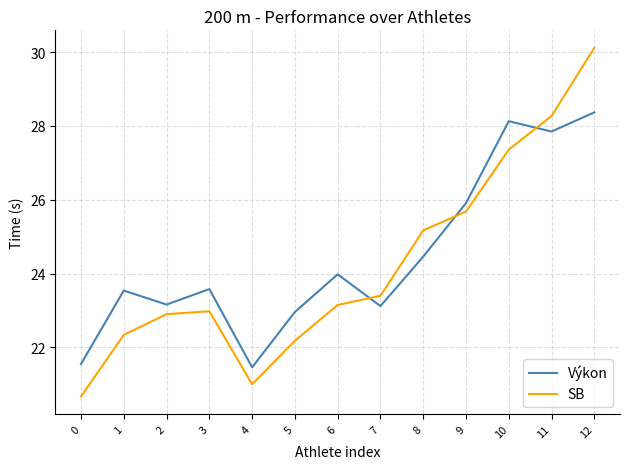

How many interior local peaks does the SB series have?

1